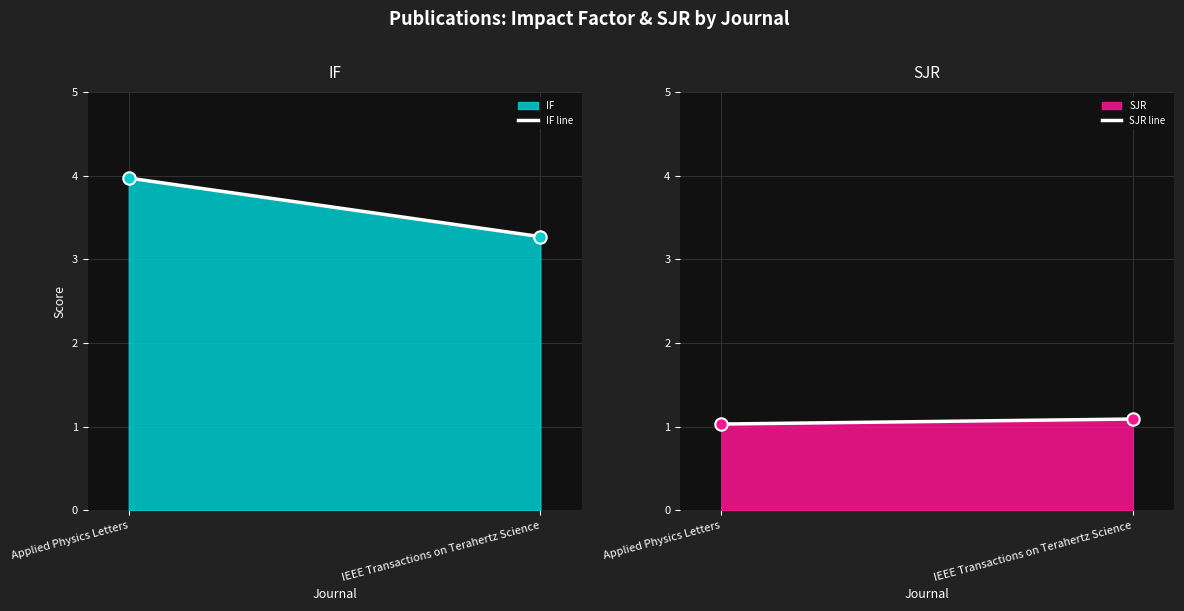

Which series has the largest Y range (max minus min)?

IF